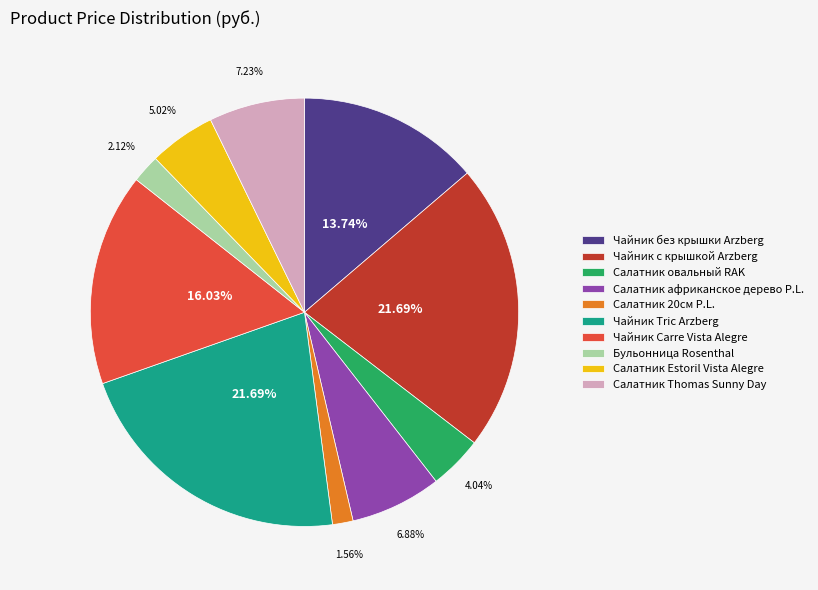

Does Салатник Estoril Vista Alegre account for over 50% of the chart?

No